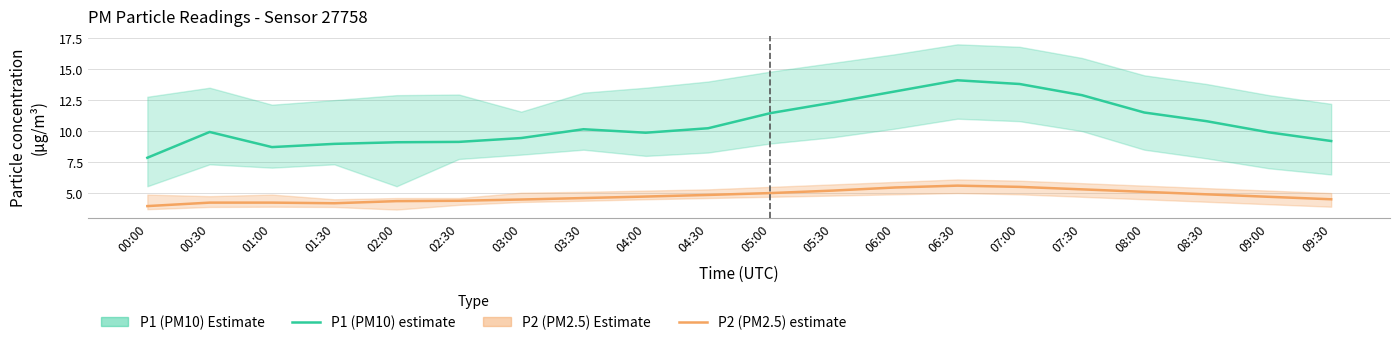

How many interior local peaks does the P1 (PM10) estimate series have?

3